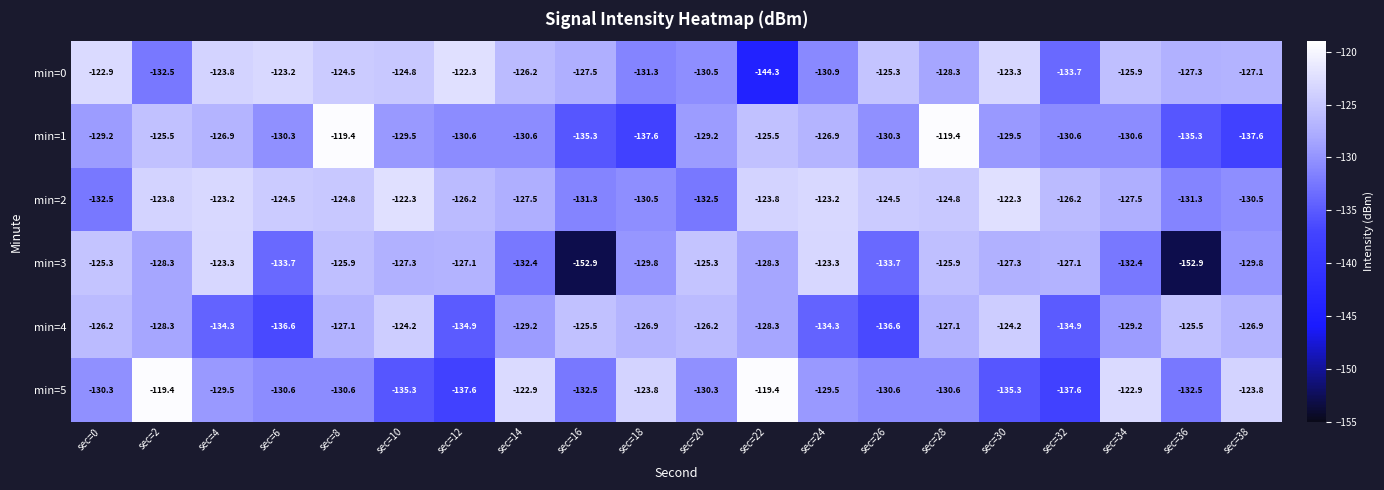

At sec=12, list the series in order from largest to smallest.

min=0, min=2, min=3, min=1, min=4, min=5